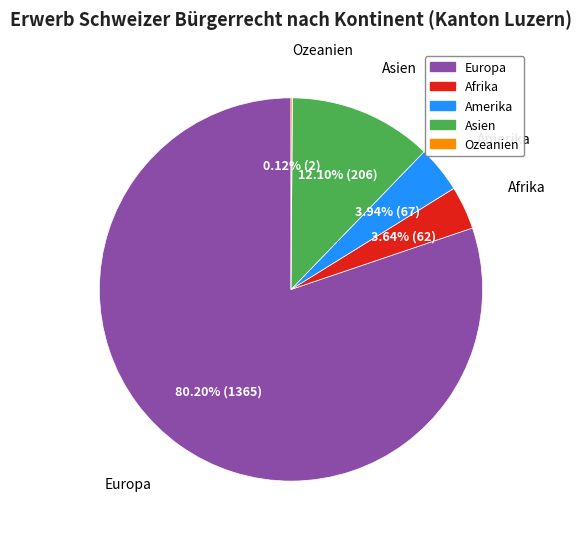

Which slice is the largest?

Europa